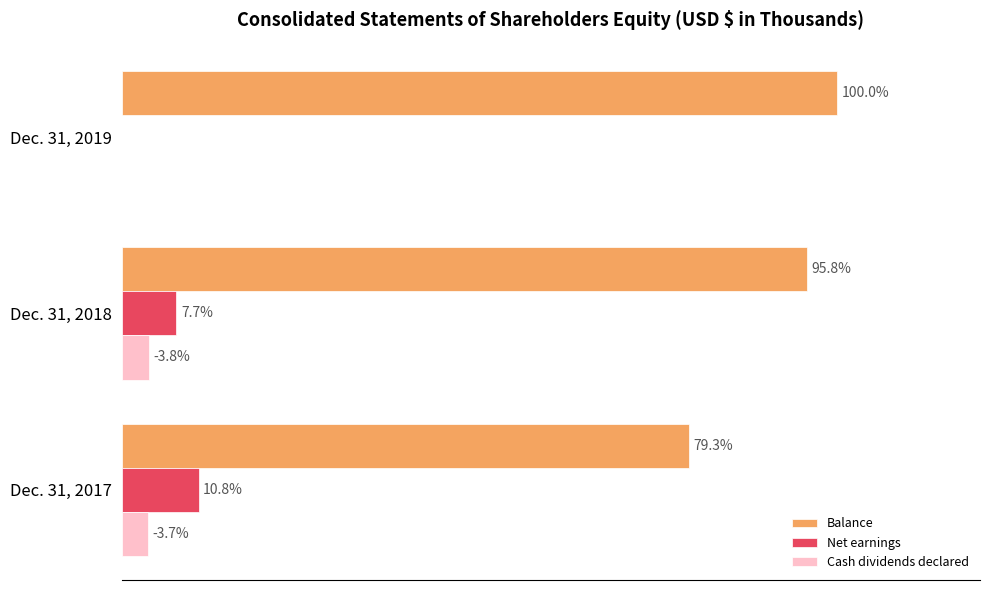

What are all the series names shown in the legend?

Balance, Net earnings, Cash dividends declared